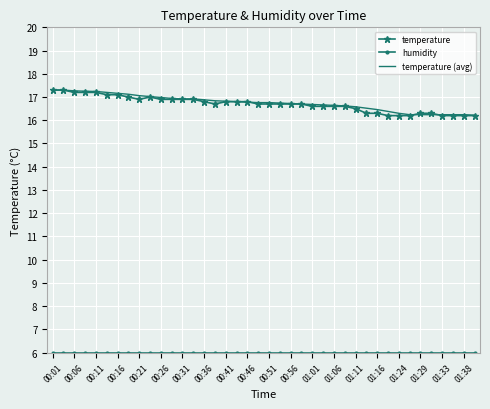

What is the minimum value shown in the chart?

6.0